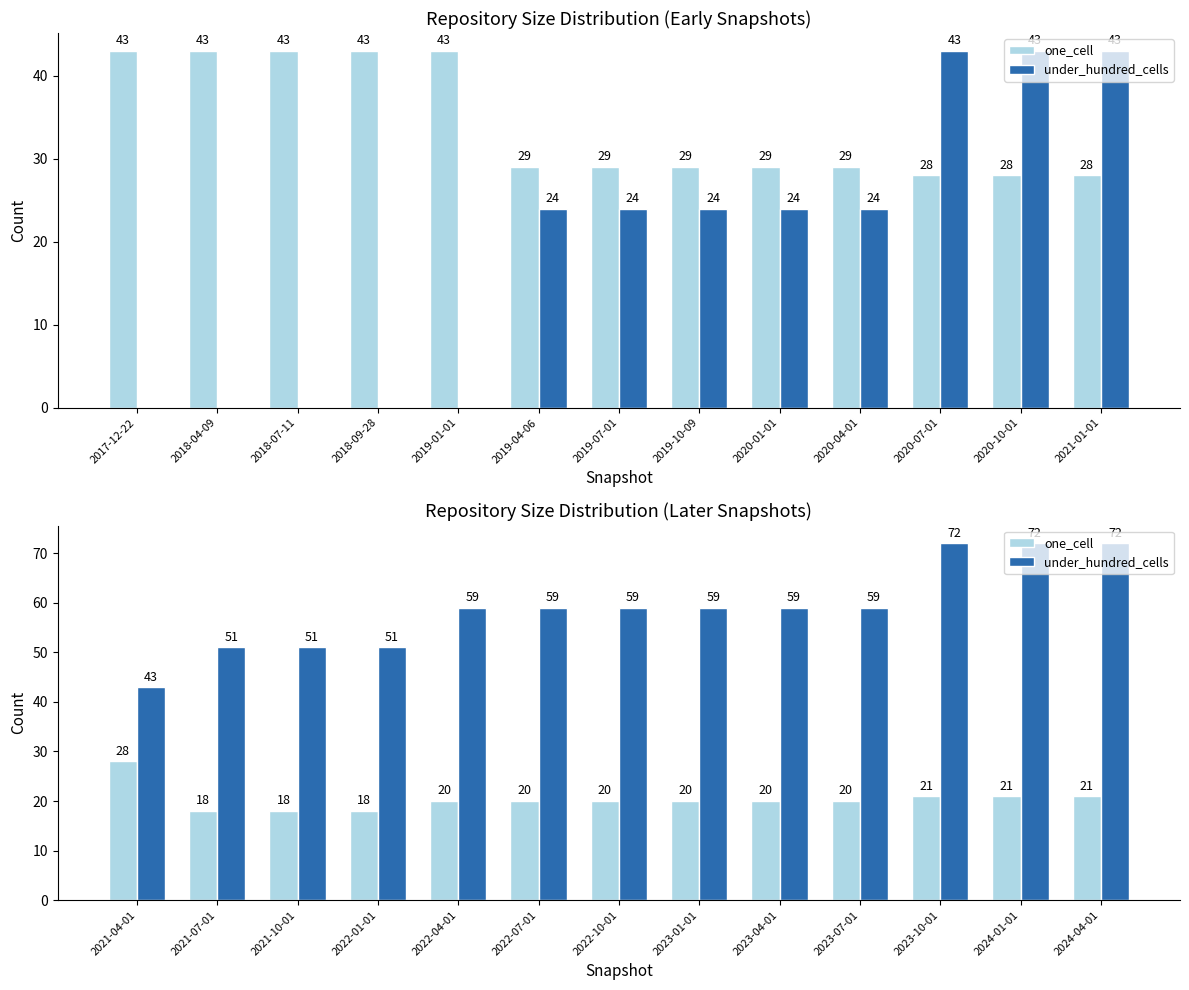

True or false: under_hundred_cells has a value of 71 at 2021-07-01.

False